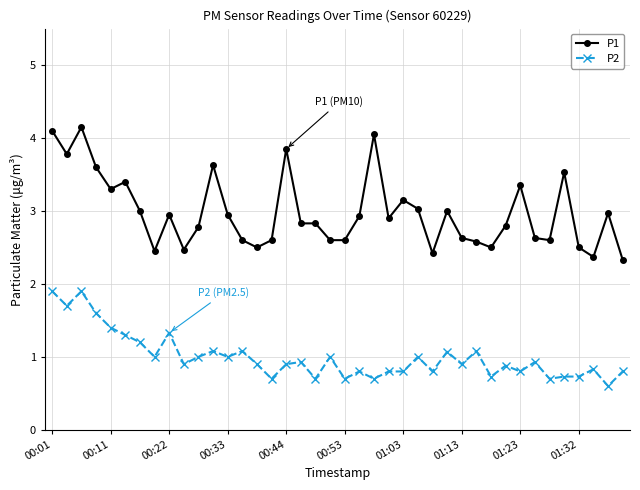

What is the maximum value shown in the chart?

4.2